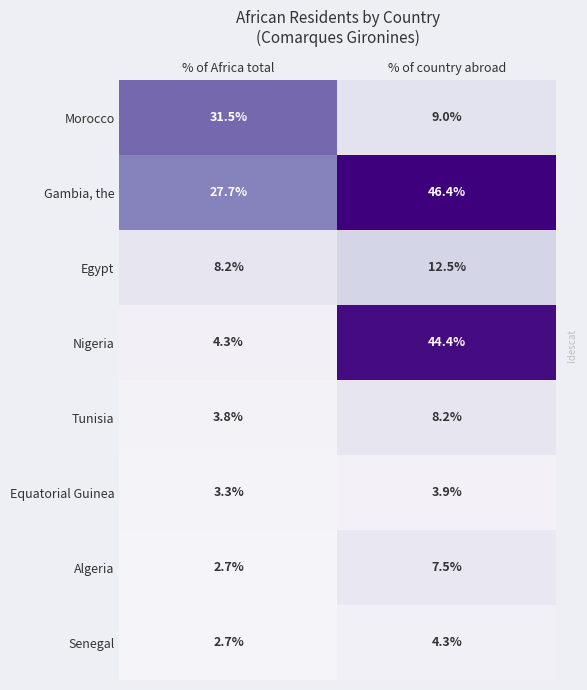

Reading right to left, list all the values displayed in this chart.

Morocco: % of country abroad=9.0	% of Africa total=31.5
Gambia, the: % of country abroad=46.4	% of Africa total=27.7
Egypt: % of country abroad=12.5	% of Africa total=8.2
Nigeria: % of country abroad=44.4	% of Africa total=4.3
Tunisia: % of country abroad=8.2	% of Africa total=3.8
Equatorial Guinea: % of country abroad=3.9	% of Africa total=3.3
Algeria: % of country abroad=7.5	% of Africa total=2.7
Senegal: % of country abroad=4.3	% of Africa total=2.7